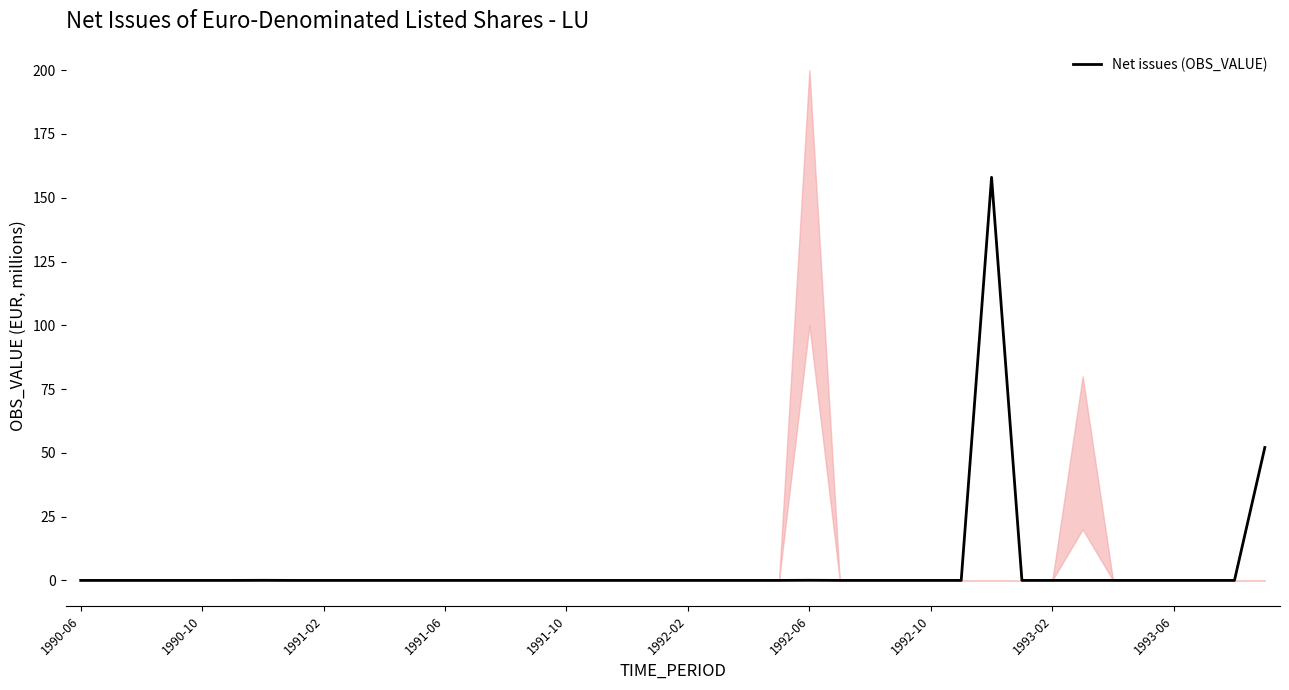

How many data points are above 0?

4